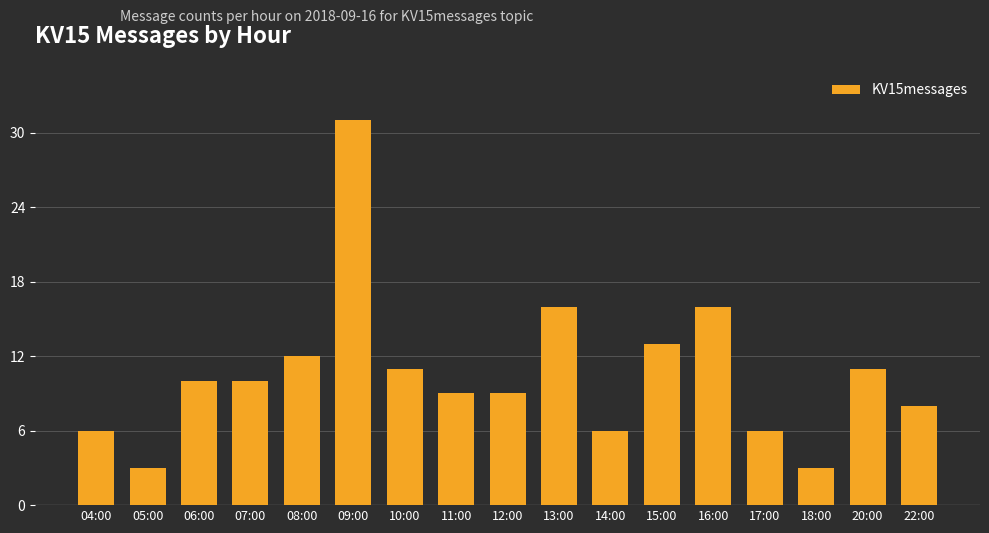

The value at 09:00 is 31. True or false?

True